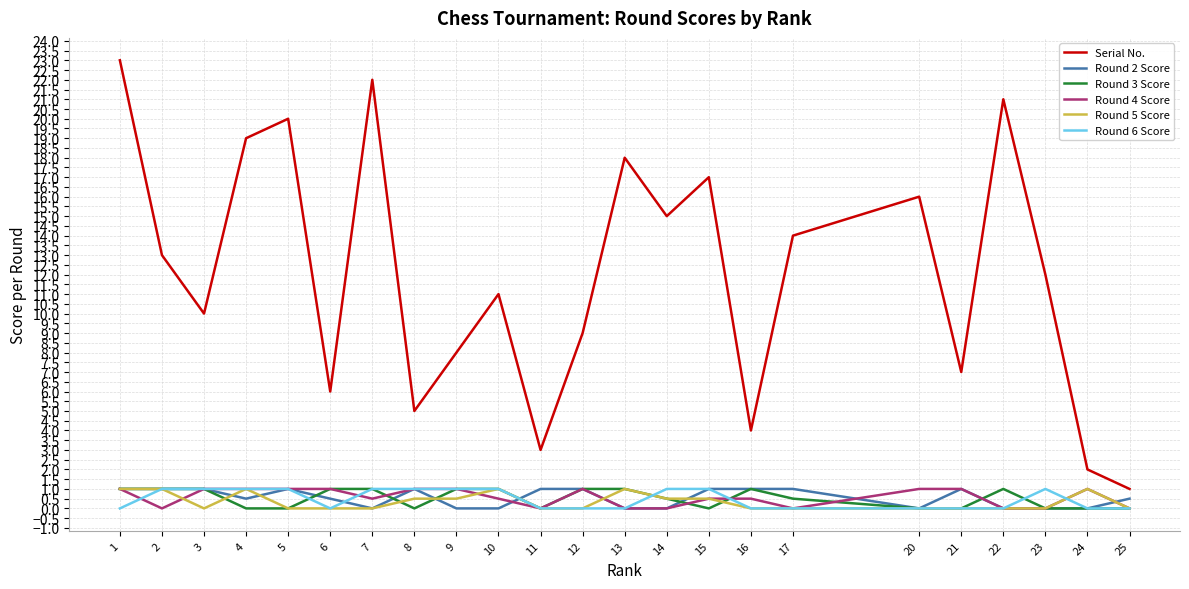

Which series has the largest total across all categories?

Serial No.